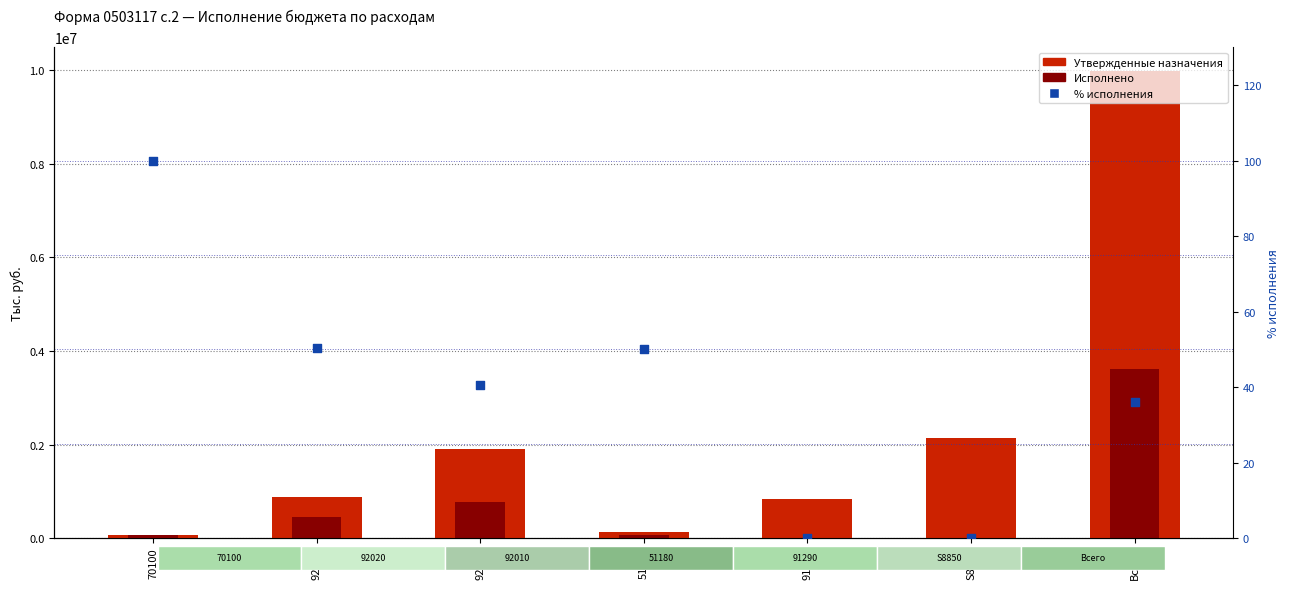

Is the value of Исполнено at 51180 greater than the value of % исполнения at S8850?

Yes